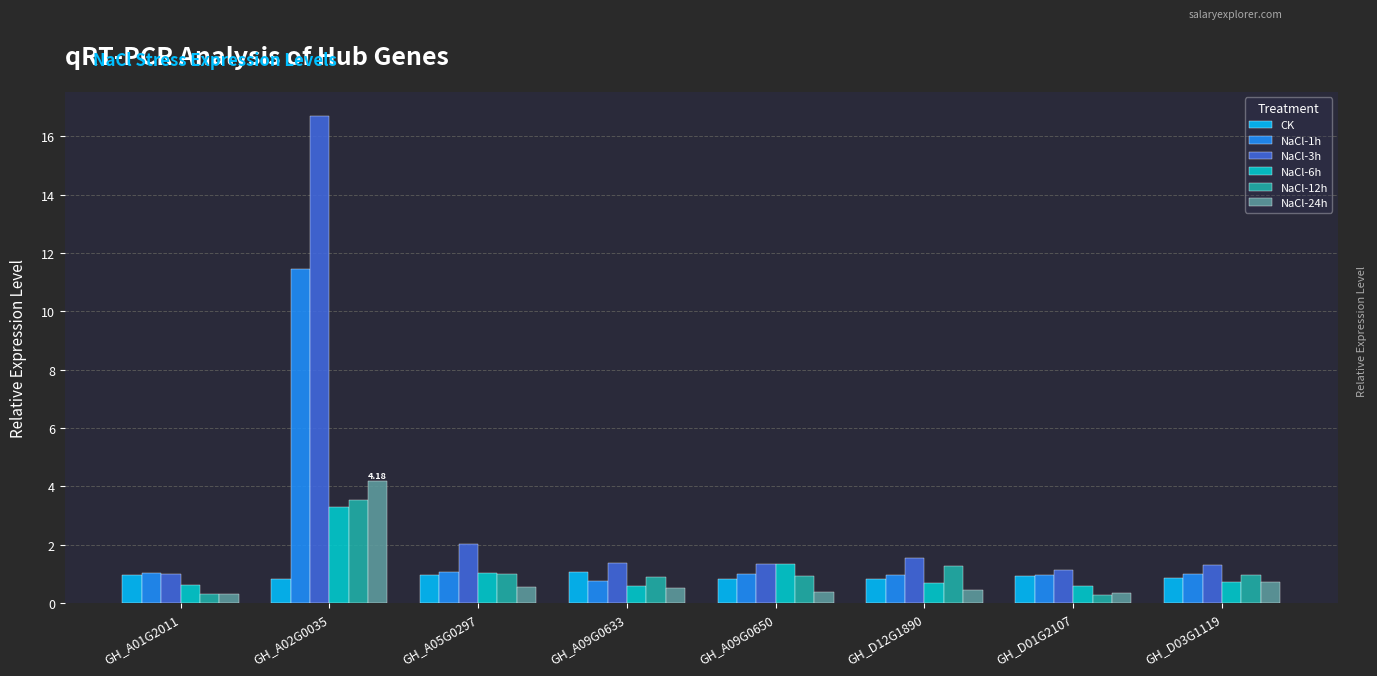

Count the number of data series in this chart.

6